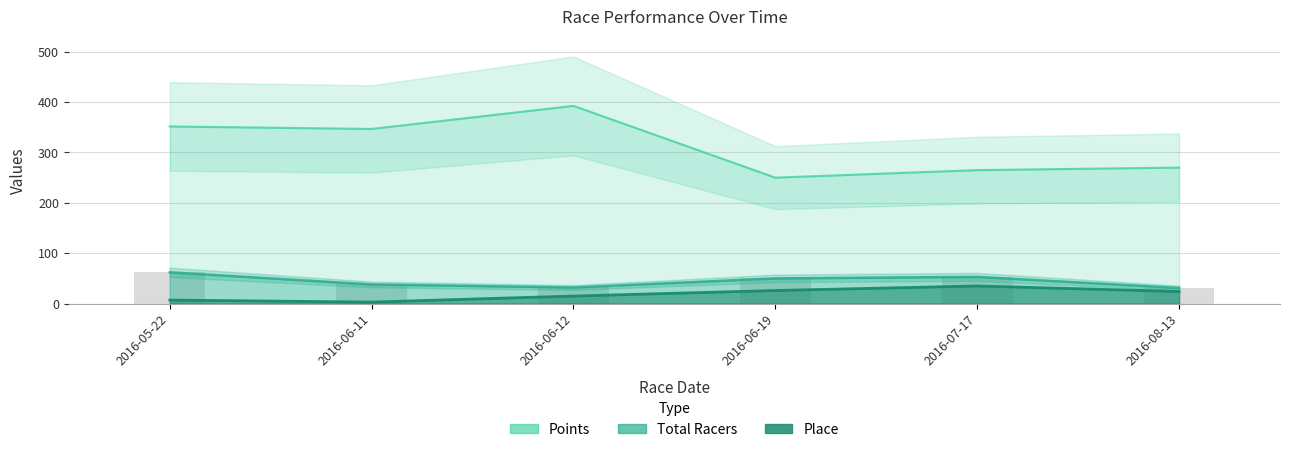

Reading right to left, transcribe all the data shown in this chart.

Place: 24.0	35.0	26.0	15.0	3.0	7.0
Total Racers: 31.0	53.0	50.0	32.0	38.0	62.0
Points: 270.0	265.0	250.0	392.5	346.7	351.6